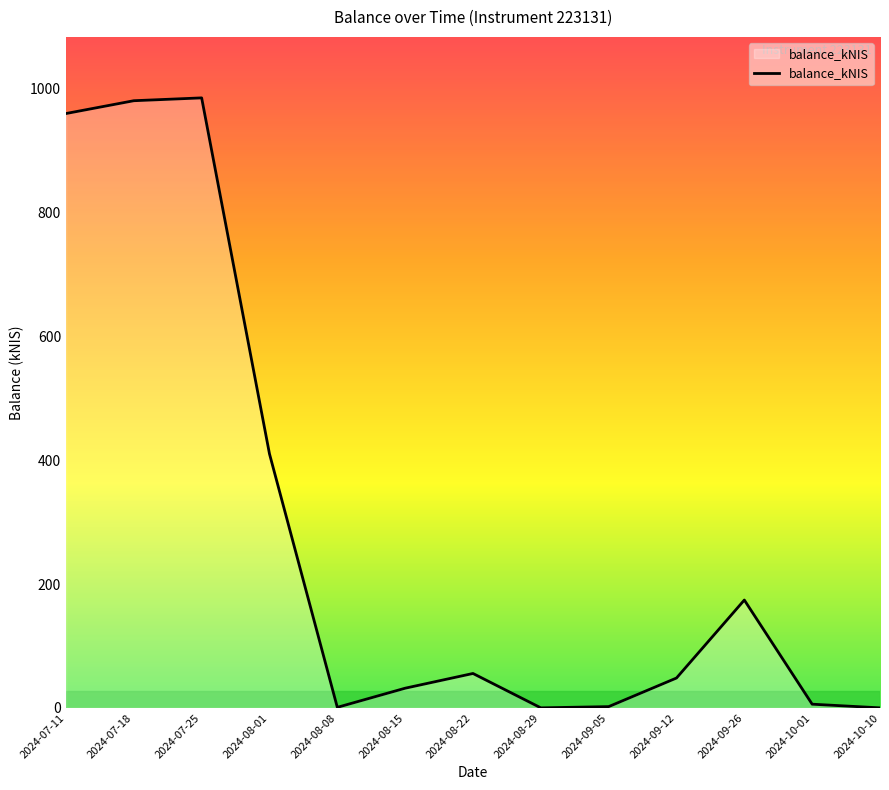

What is the difference between the values at 2024-09-12 and 2024-08-08?

47.4